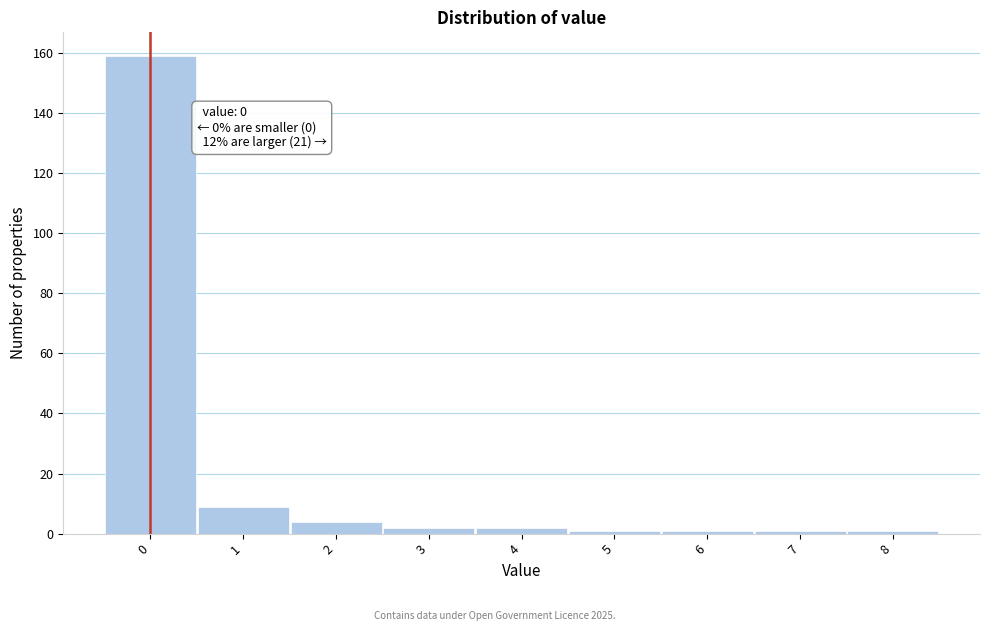

Over which range of the x-axis is the bar tallest?

-0.5 to 0.5